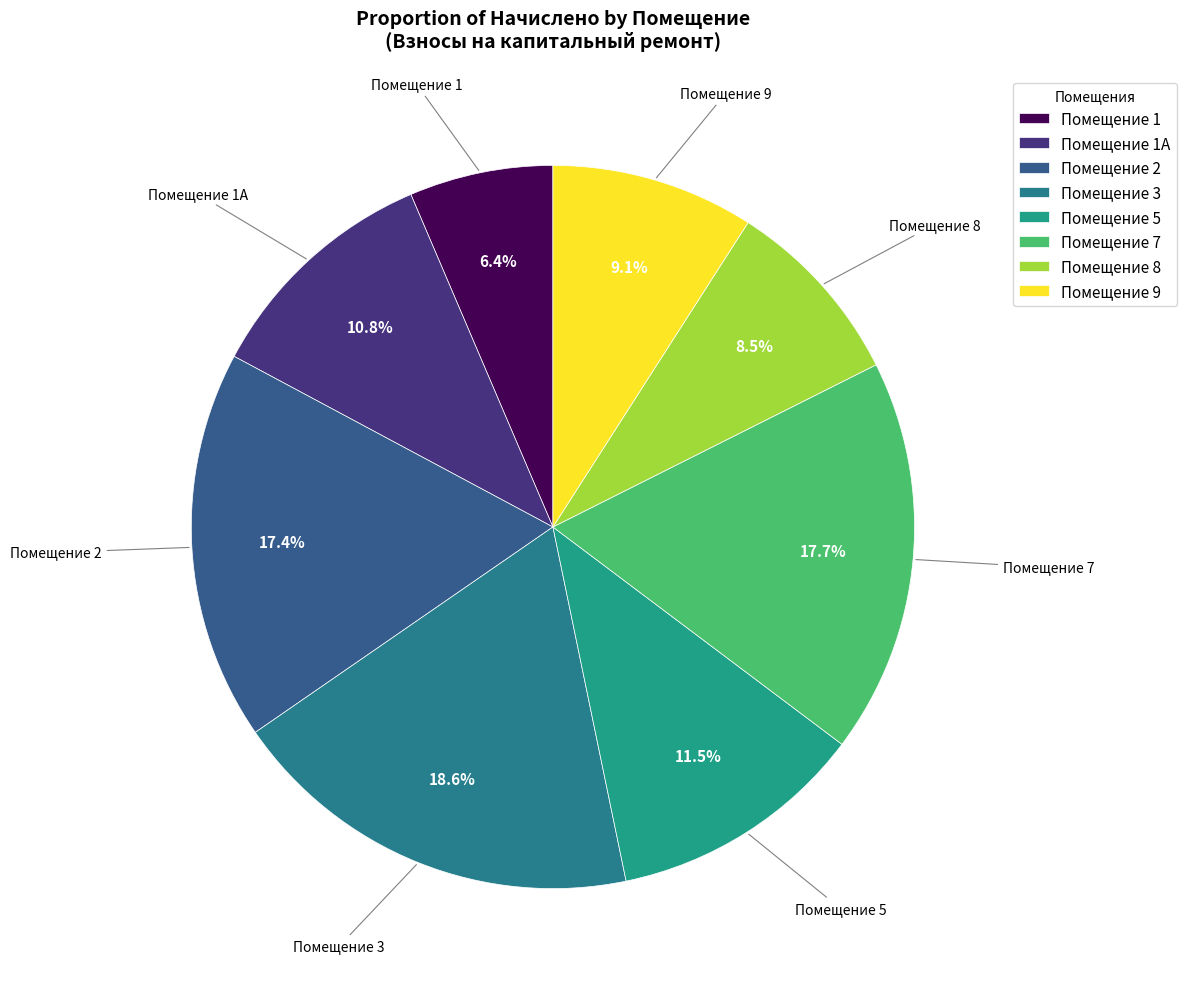

Count the number of slices in the pie.

8